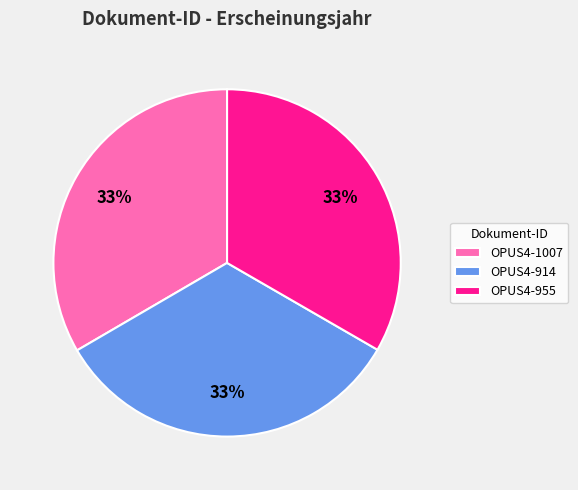

Approximately how many times larger is the value at OPUS4-955 compared to OPUS4-1007?

1.0